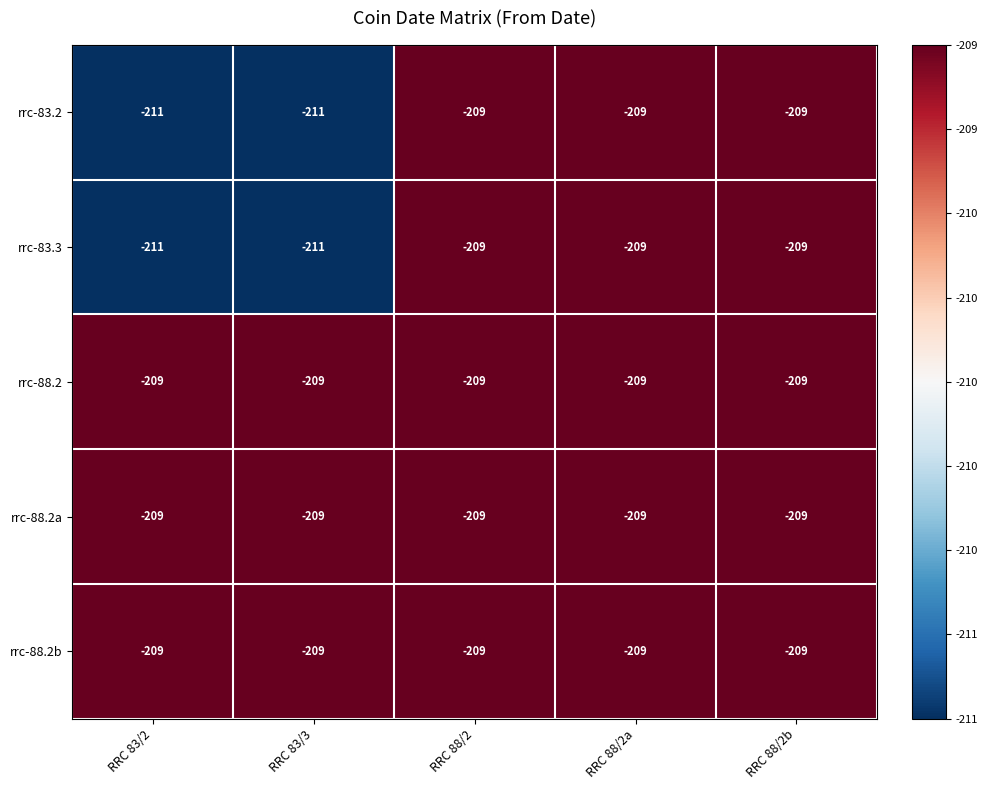

How many distinct data groups are displayed?

5